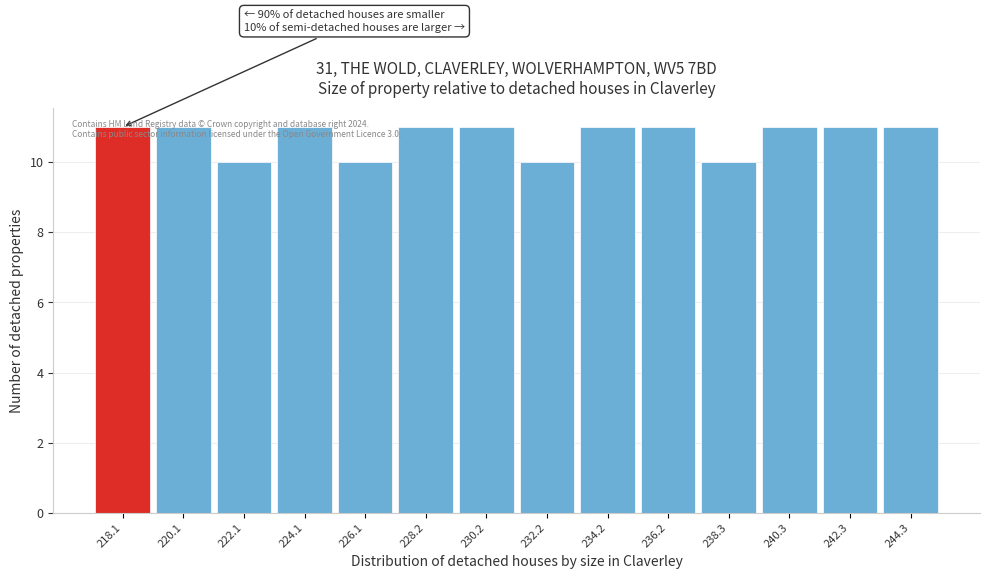

What is the smallest value displayed?

10